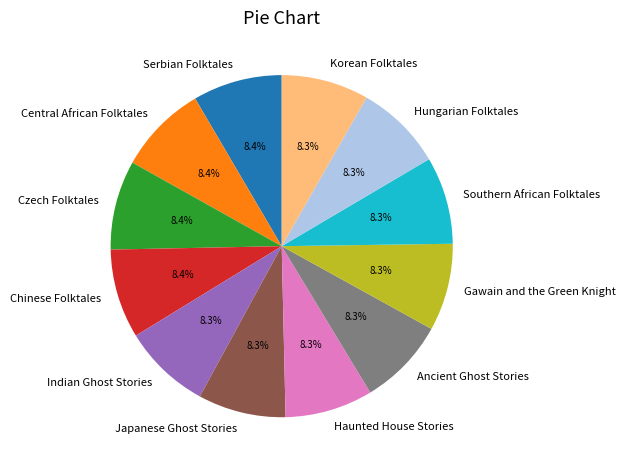

The Japanese Ghost Stories slice represents 1% of the pie. True or false?

False